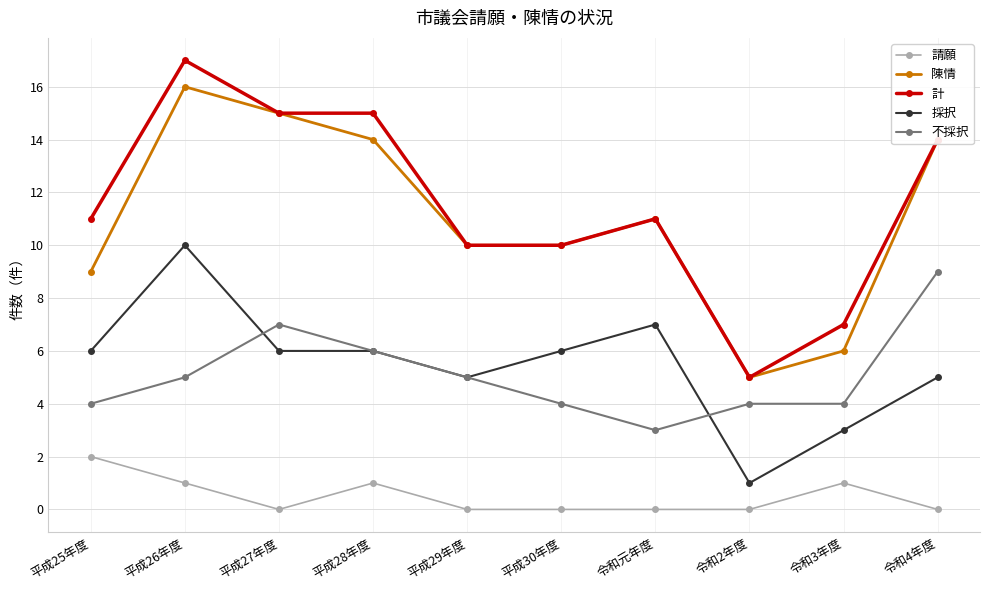

What is the difference between the highest and lowest values at 平成27年度?

15